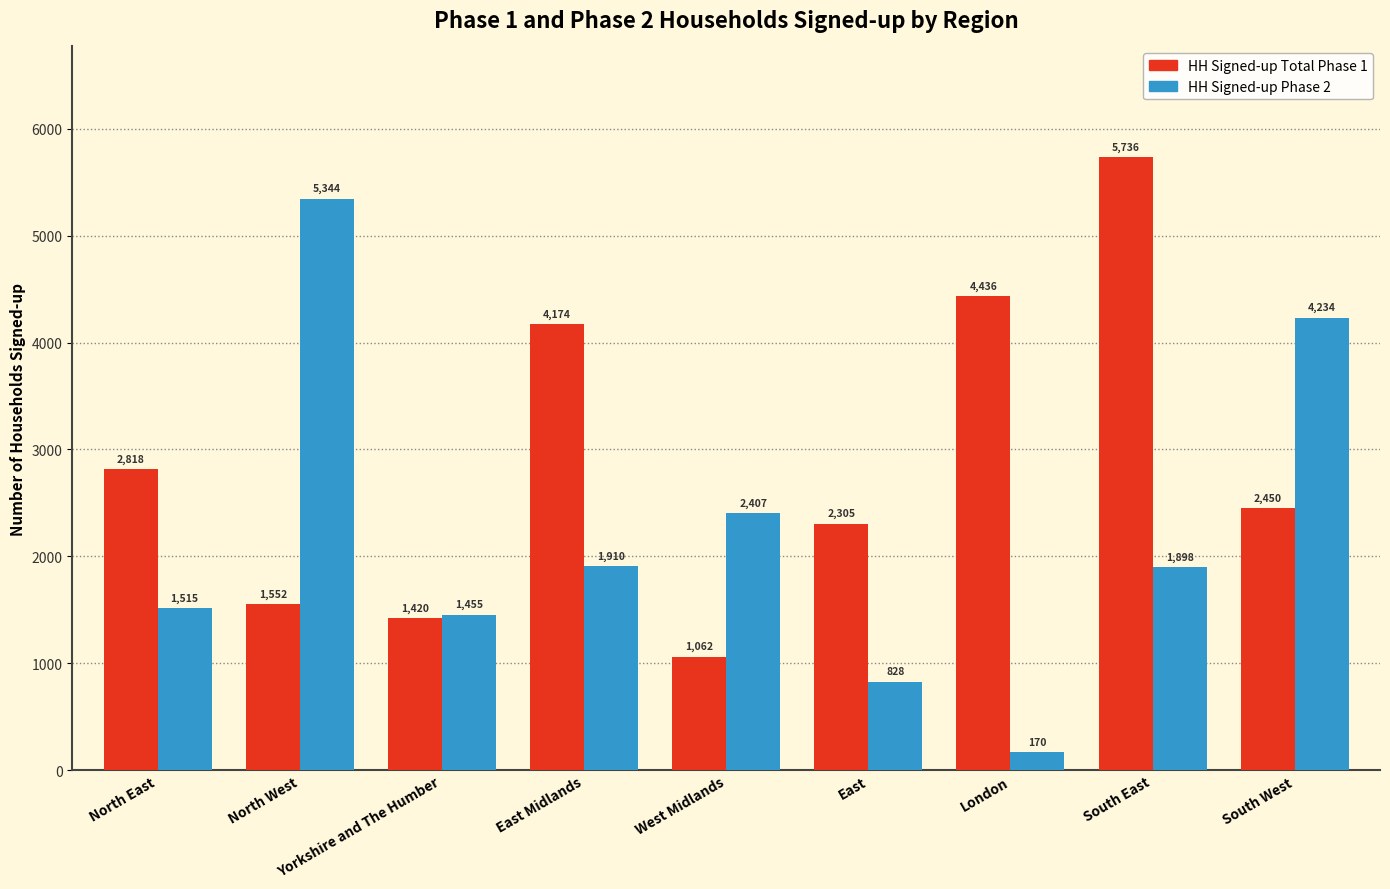

How many data points in HH Signed-up Phase 2 are less than 1898?

4